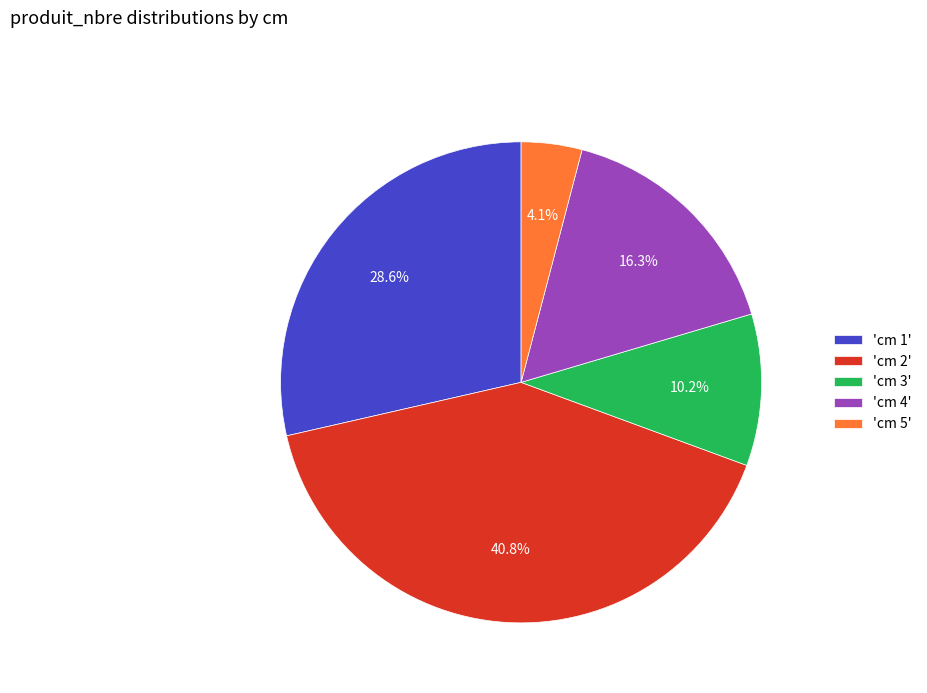

Which has a higher value, 'cm 2' or 'cm 1'?

'cm 2'